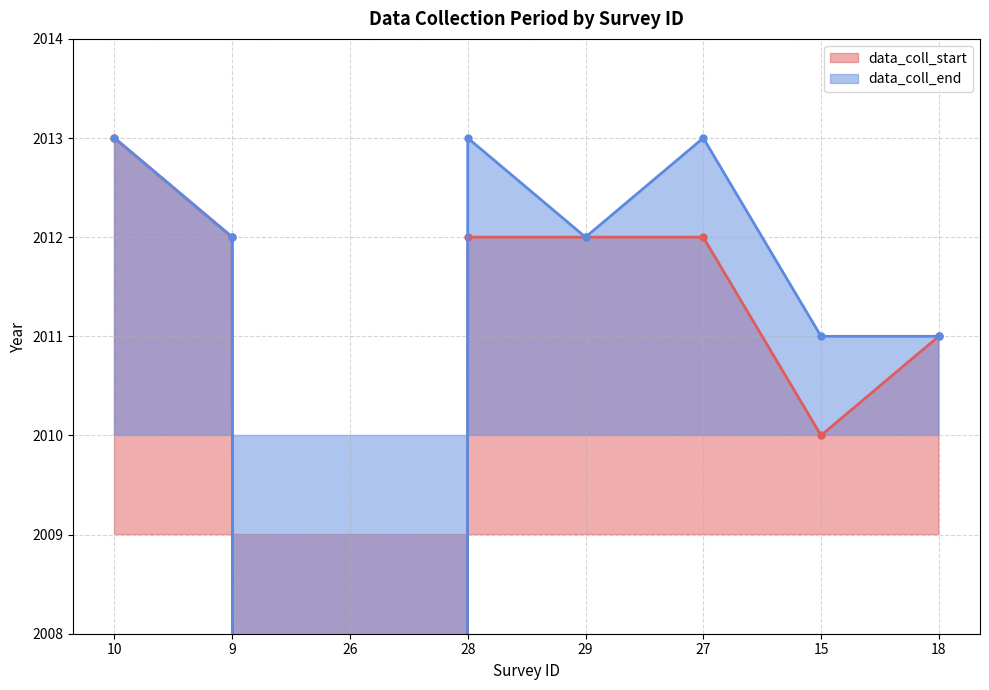

Where is data_coll_start nearest to the value 1006?

15